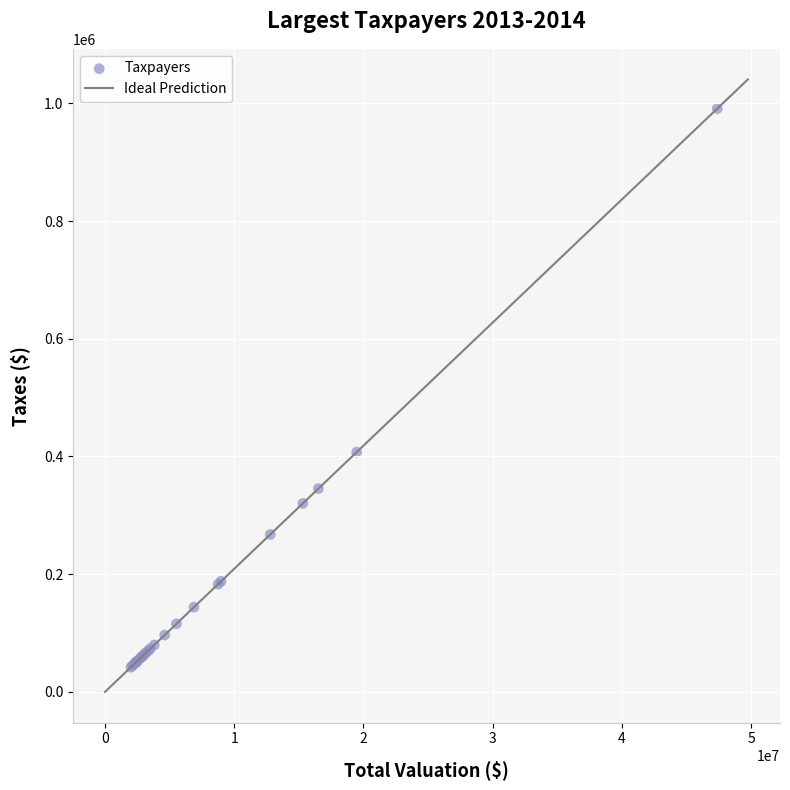

What Y value in the scatter plot is closest to 516471?

407383.5